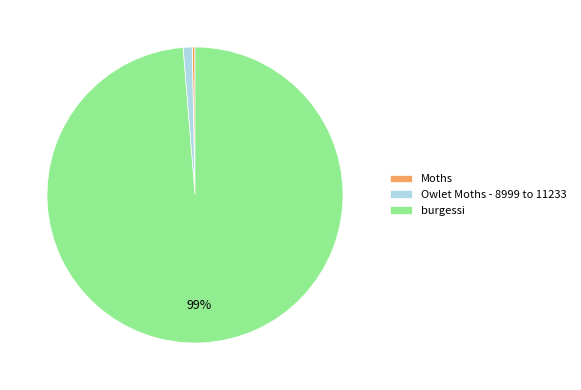

Count the number of slices in the pie.

3